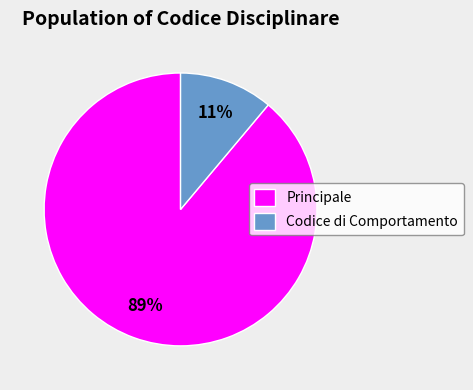

Between Principale and Codice di Comportamento, which is larger?

Principale